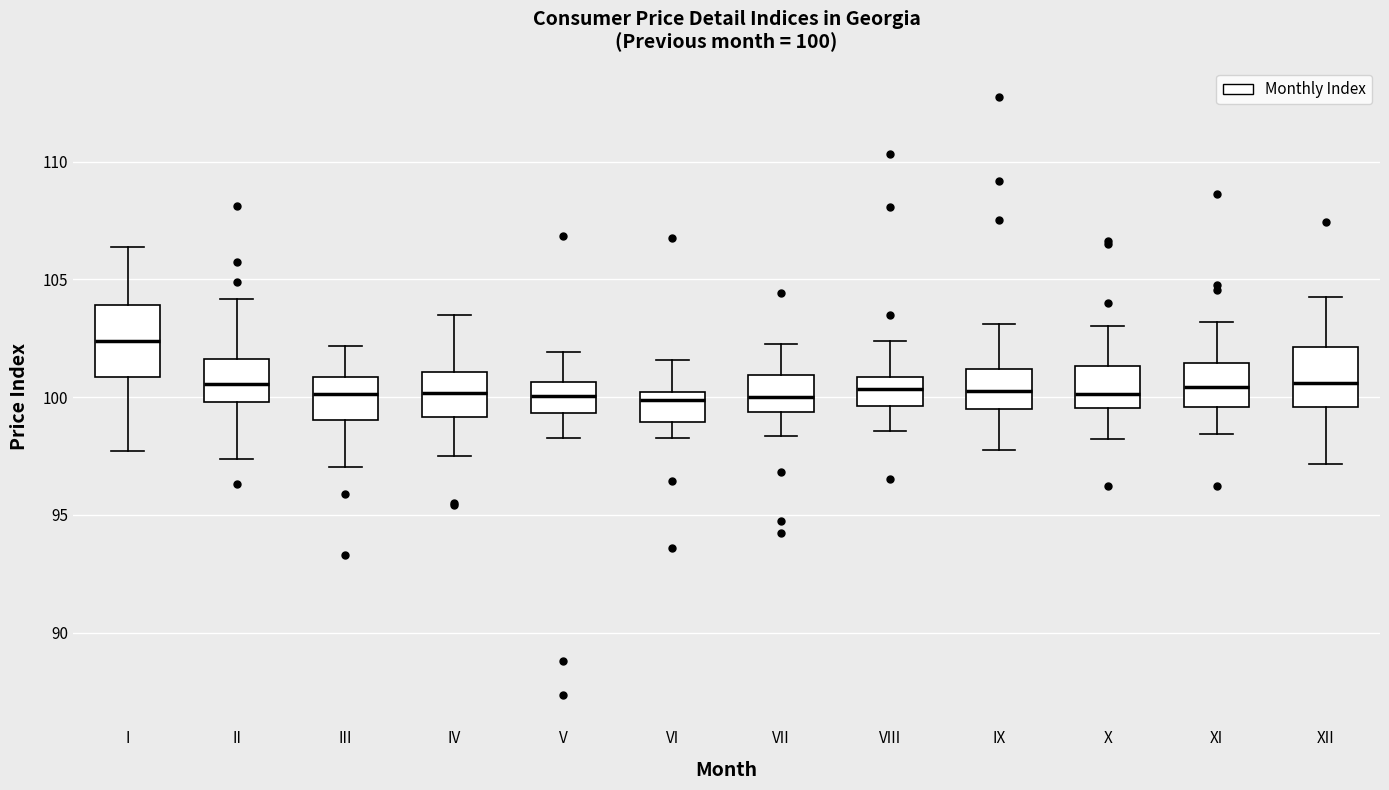

Which box is the tallest, from its lower edge to its upper edge?

I